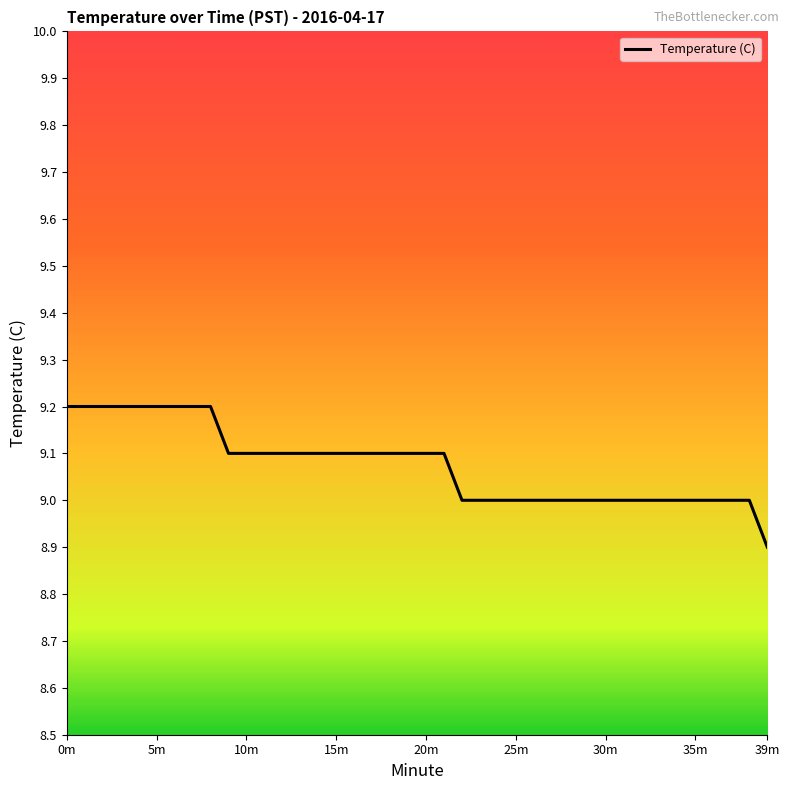

What is the minimum value shown in the chart?

8.9